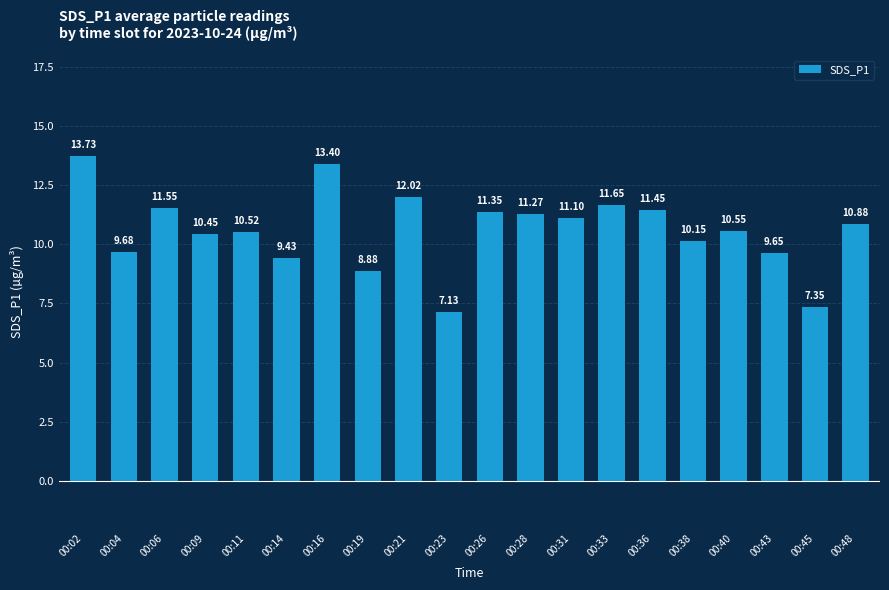

Rank the categories by value from highest to lowest.

00:02, 00:16, 00:21, 00:33, 00:06, 00:36, 00:26, 00:28, 00:31, 00:48, 00:40, 00:11, 00:09, 00:38, 00:04, 00:43, 00:14, 00:19, 00:45, 00:23